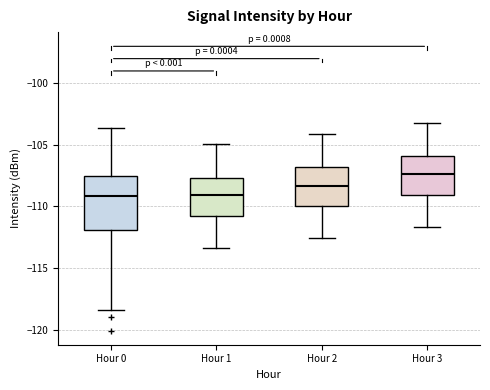

Reading left to right, transcribe this box plot: for each box, give where its median line is, the range the box spans, and where its two whiskers end, as read against the y-axis. The values are not printed on the chart, so give them approximately, as read against the axis.

Hour 0: median -109.0, box -112.0 to -107.5, whiskers -118.5 to -103.5
Hour 1: median -109.0, box -111.0 to -107.5, whiskers -113.5 to -105.0
Hour 2: median -108.5, box -110.0 to -107.0, whiskers -112.5 to -104.0
Hour 3: median -107.5, box -109.0 to -106.0, whiskers -111.5 to -103.0